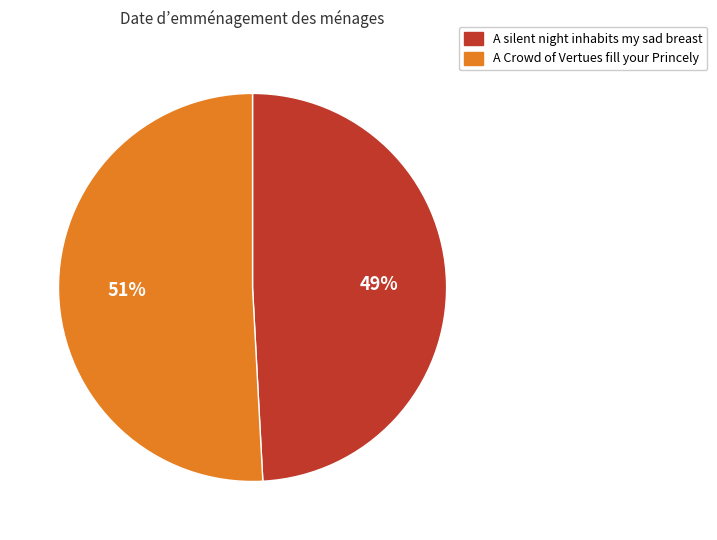

The A Crowd of Vertues fill your Princely slice represents 44% of the pie. True or false?

False